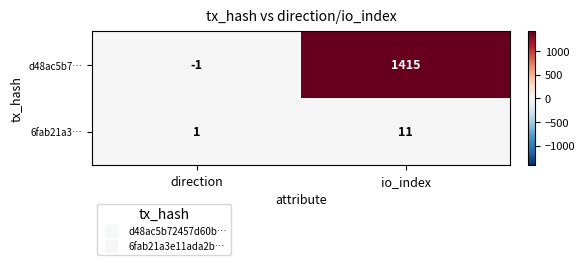

Rank the series by their average value, from highest to lowest.

d48ac5b7…, 6fab21a3…